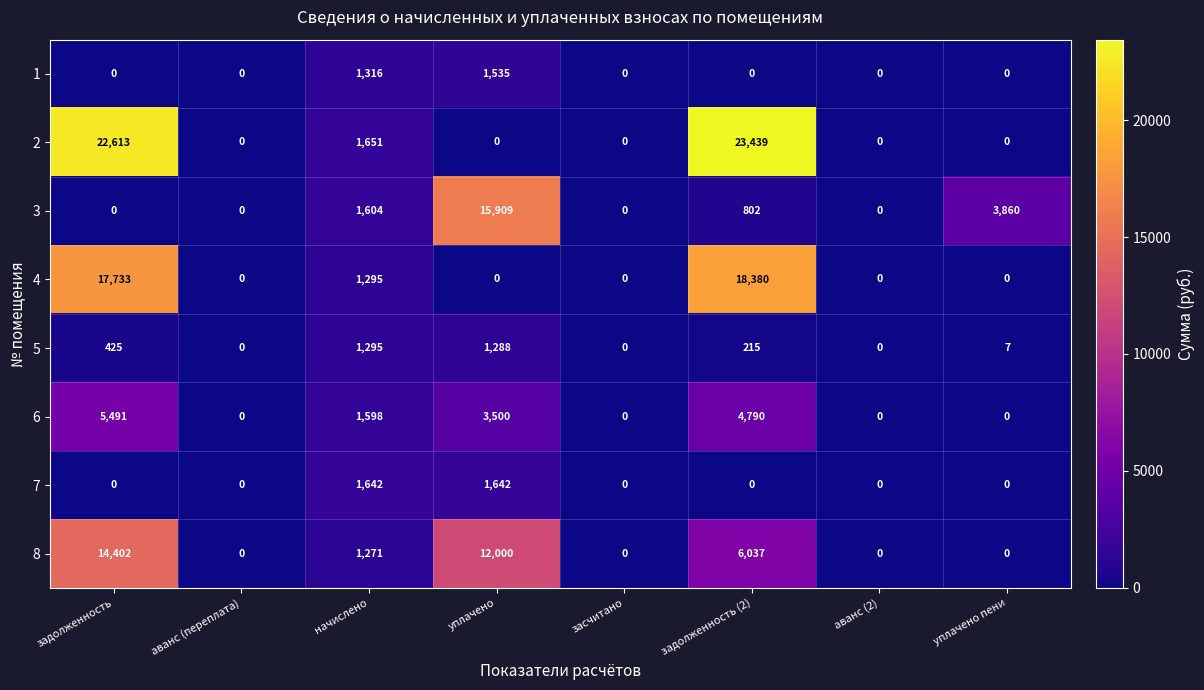

At how many categories does at least one series exceed 13323?

3